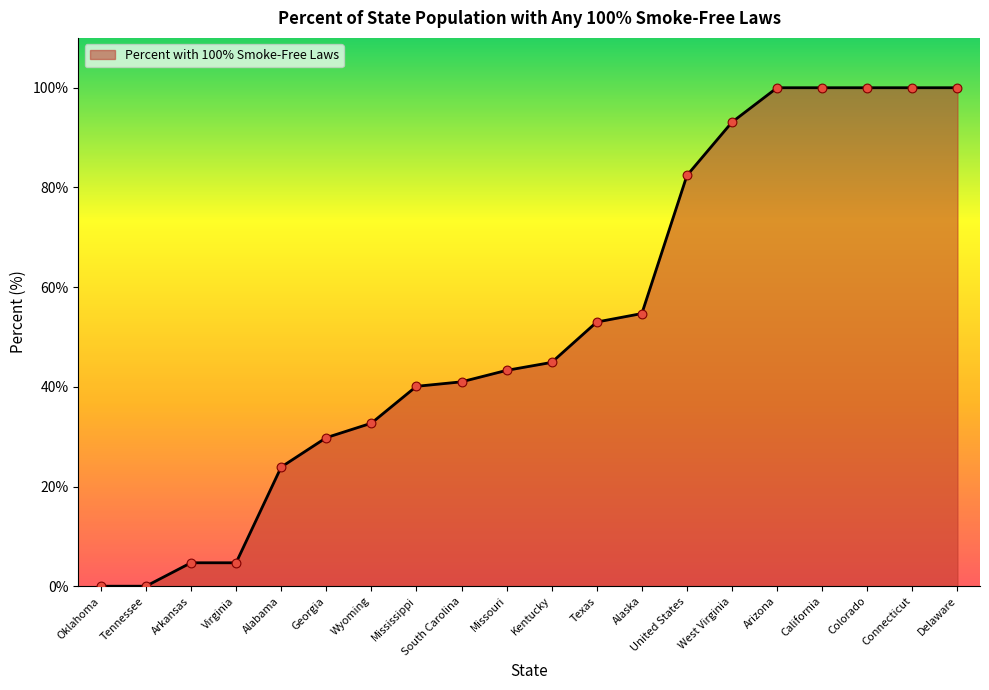

What is the ratio of the value at Missouri to the value at Wyoming?

1.3